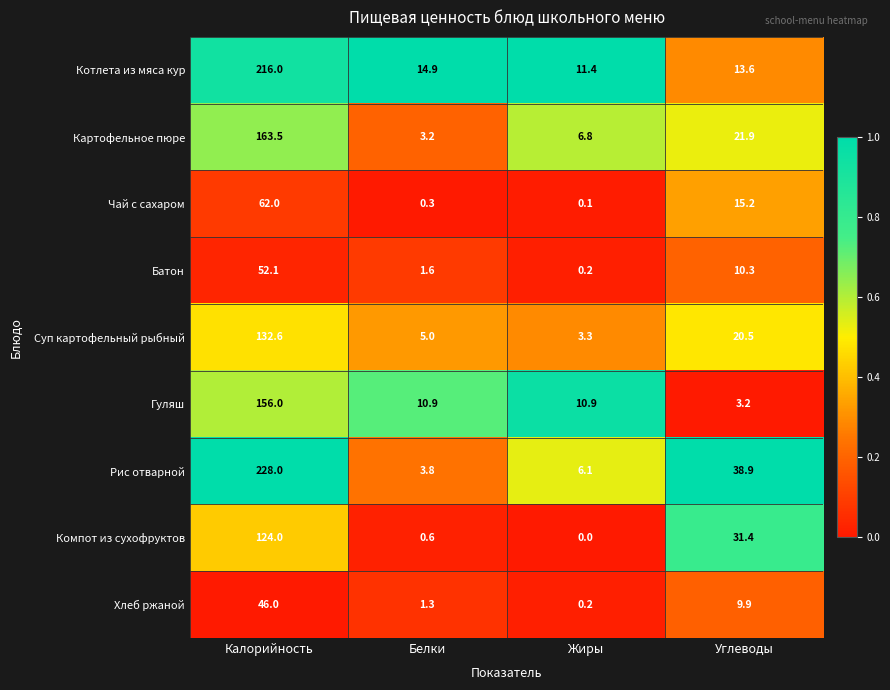

What is the difference between the second highest and minimum values in the Хлеб ржаной series?

9.7